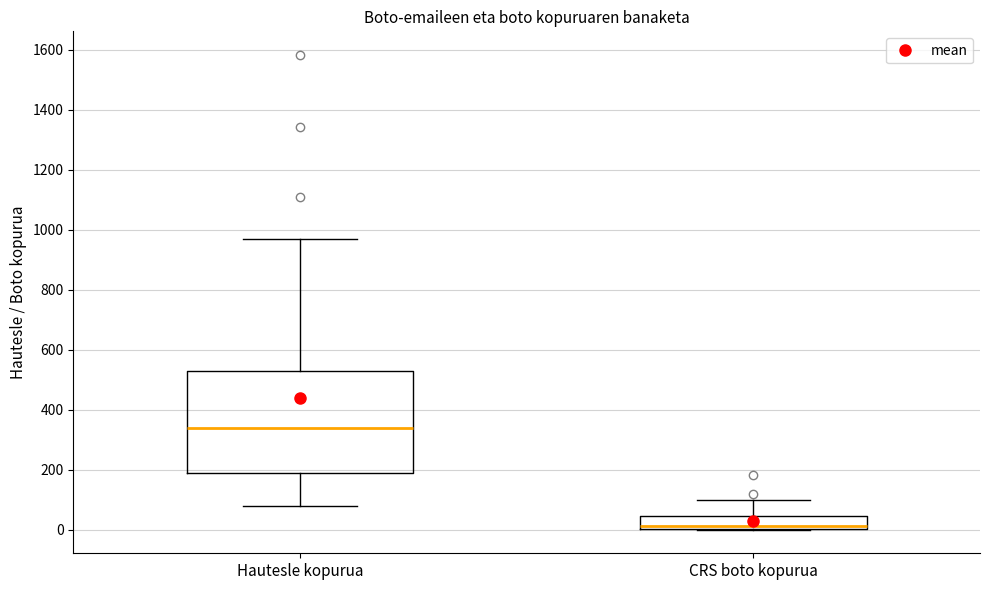

Comparing the boxes themselves (not the whiskers), which one is the tallest?

Hautesle kopurua